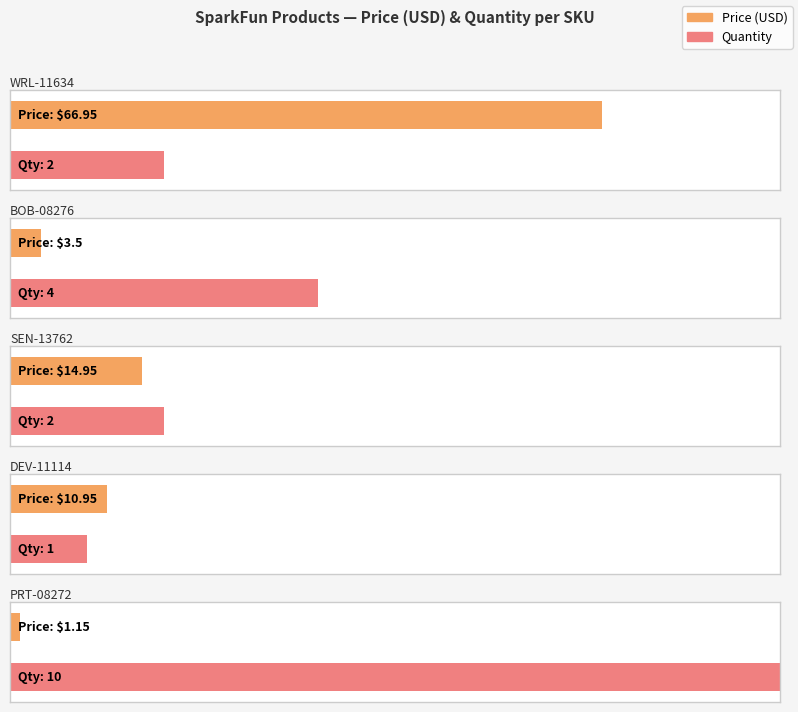

What is the sum of the values at Arduino Pro Mini 328 - 3.3V/8MHz and SparkFun IMU Breakout - MPU-9250?

25.9